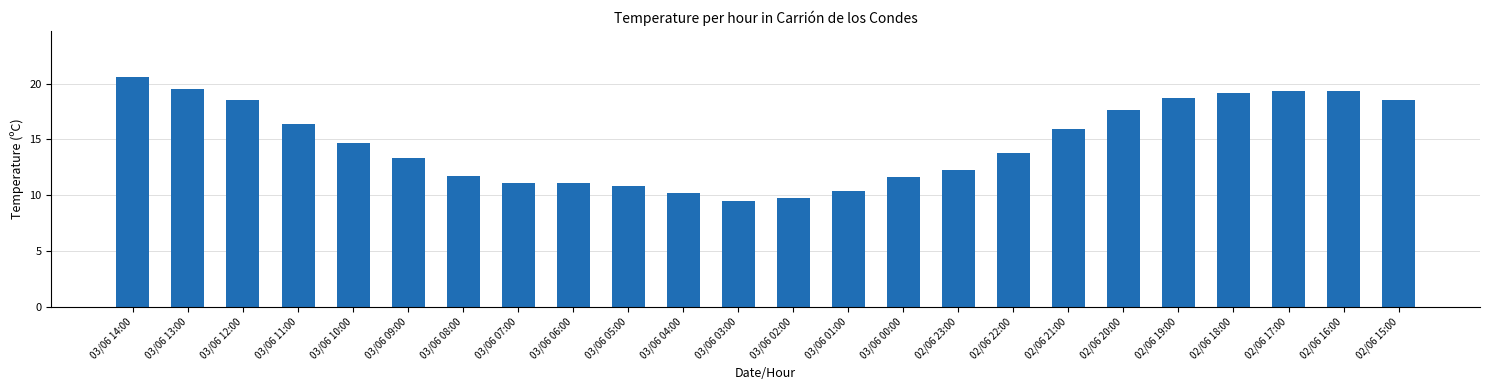

Does the chart contain any negative values?

No